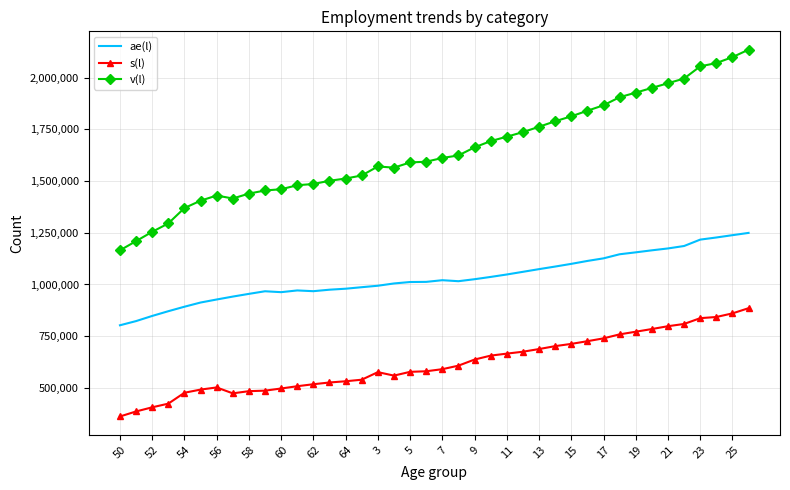

What is the minimum value shown in the chart?

362167